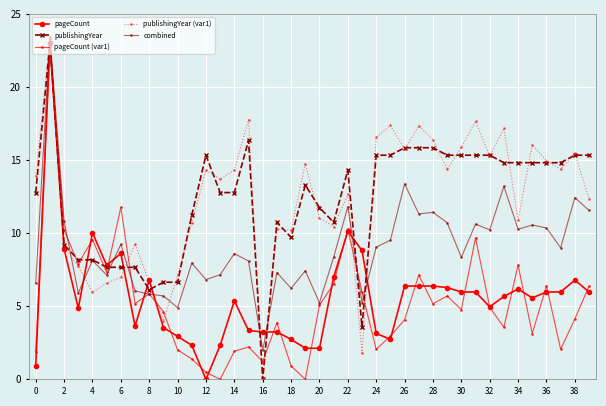

What is the value of the publishingYear (var1) point at the 13th from the left?

14.3